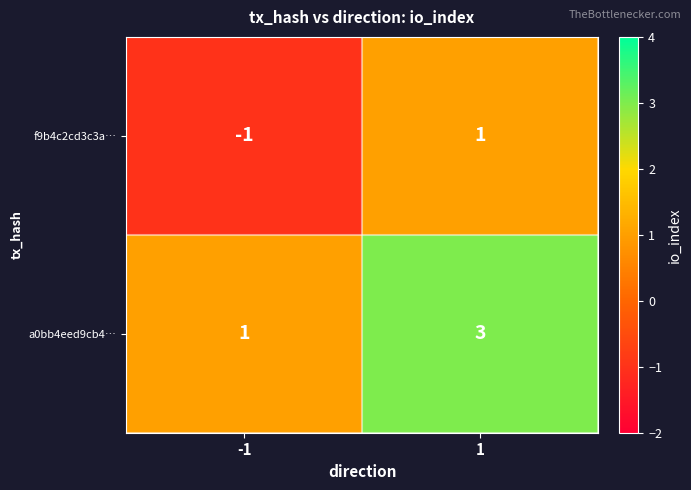

What is the maximum value shown in the chart?

3